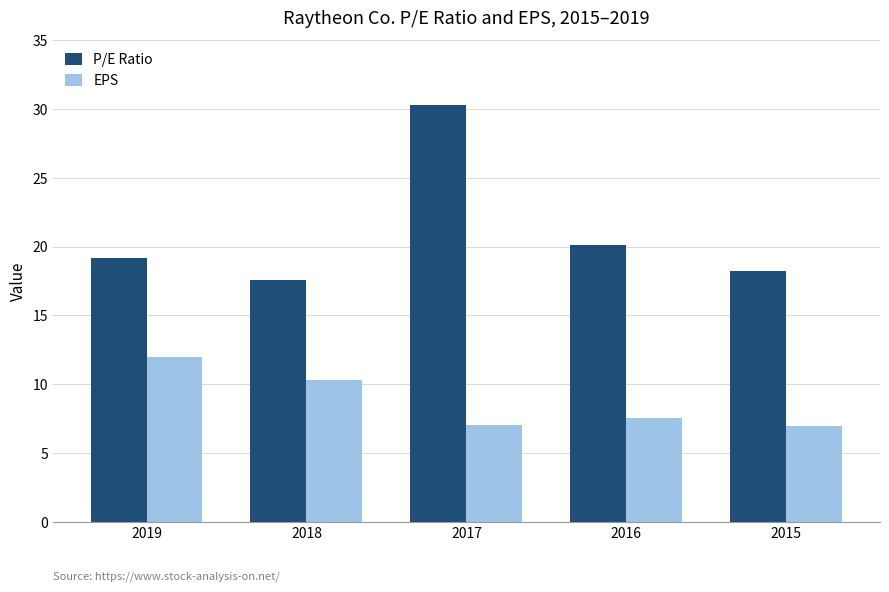

Is the value of P/E Ratio at 2017 greater than the value of EPS at 2015?

Yes